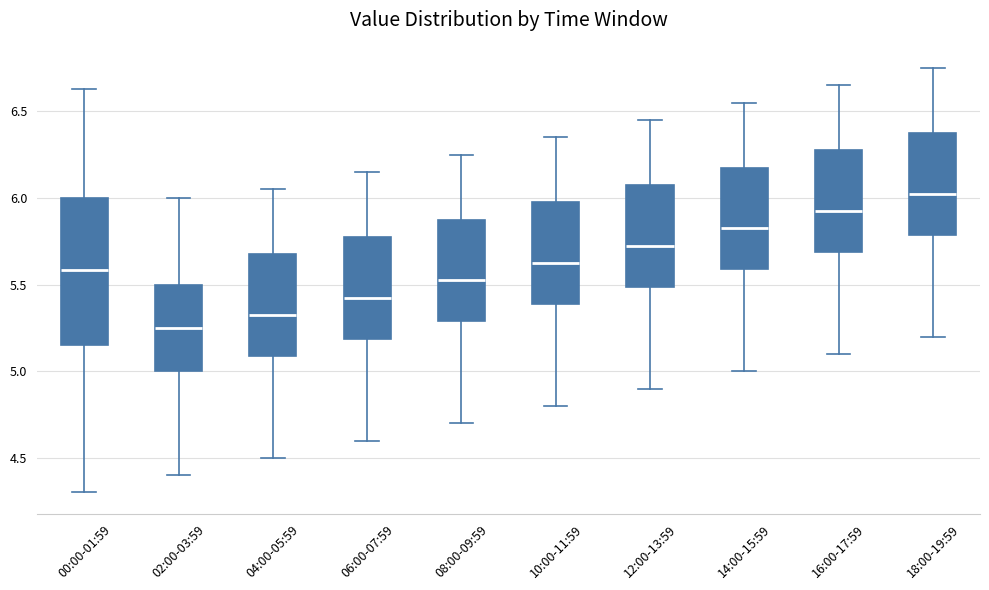

Where is the upper edge of the box for 14:00-15:59 on the y-axis? The values are not printed on the chart, so give them approximately, as read against the axis.

6.20